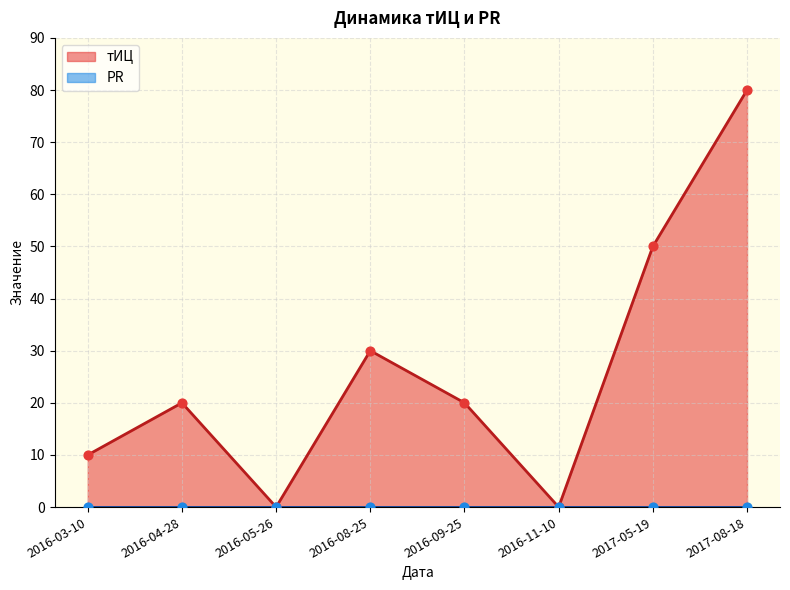

Between 2016-03-10 and 2016-09-25, which is larger?

2016-09-25